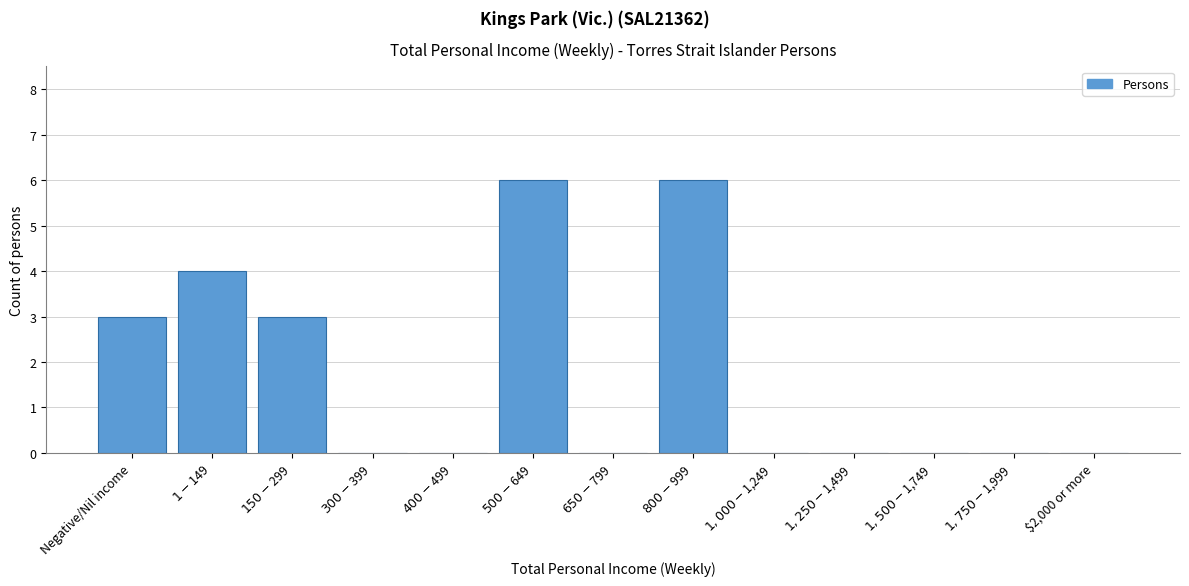

The value at $2,000 or more is 4. True or false?

False